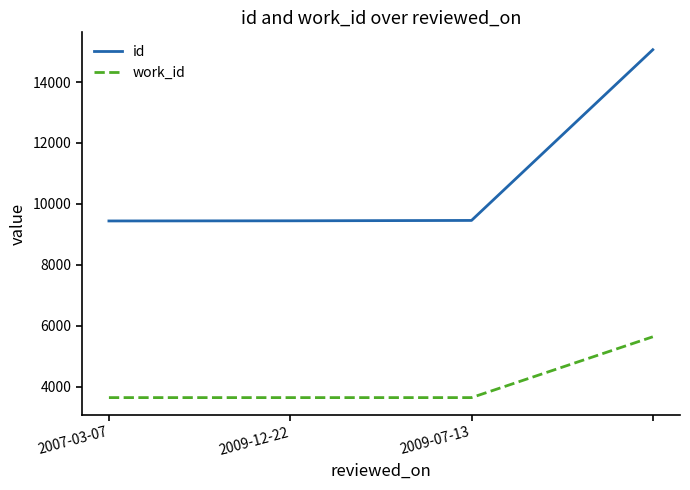

List the series in order of their peak value, highest first.

id, work_id